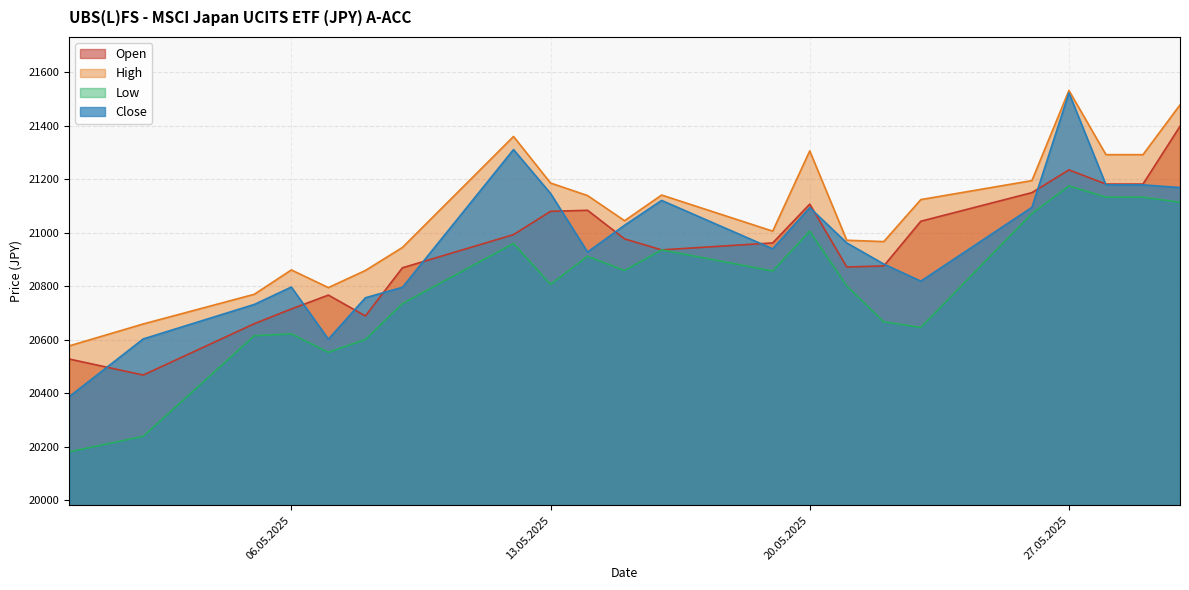

What is the total value across all series at 20.05.2025?

84513